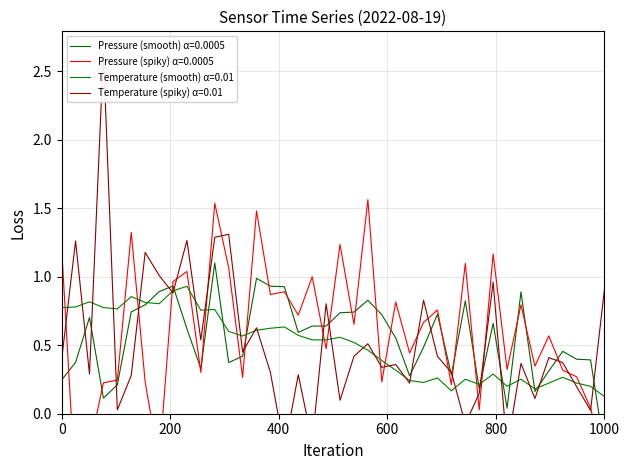

Which series has the largest total across all categories?

pressure